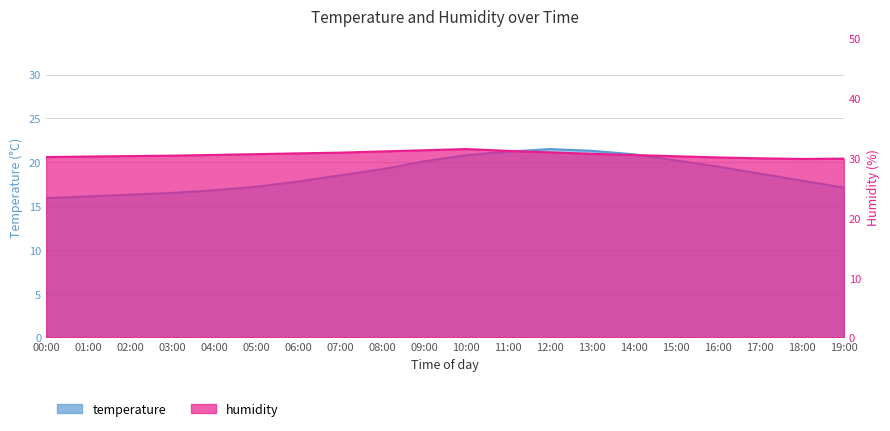

What is the sum of all temperature values?

373.5